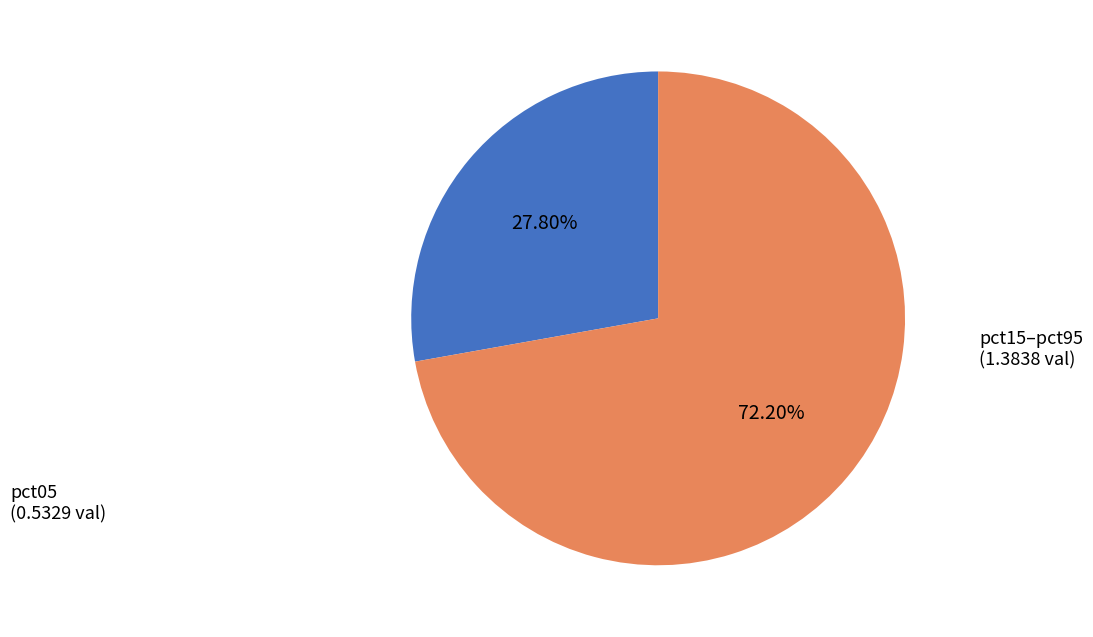

Does any single category account for the majority?

Yes